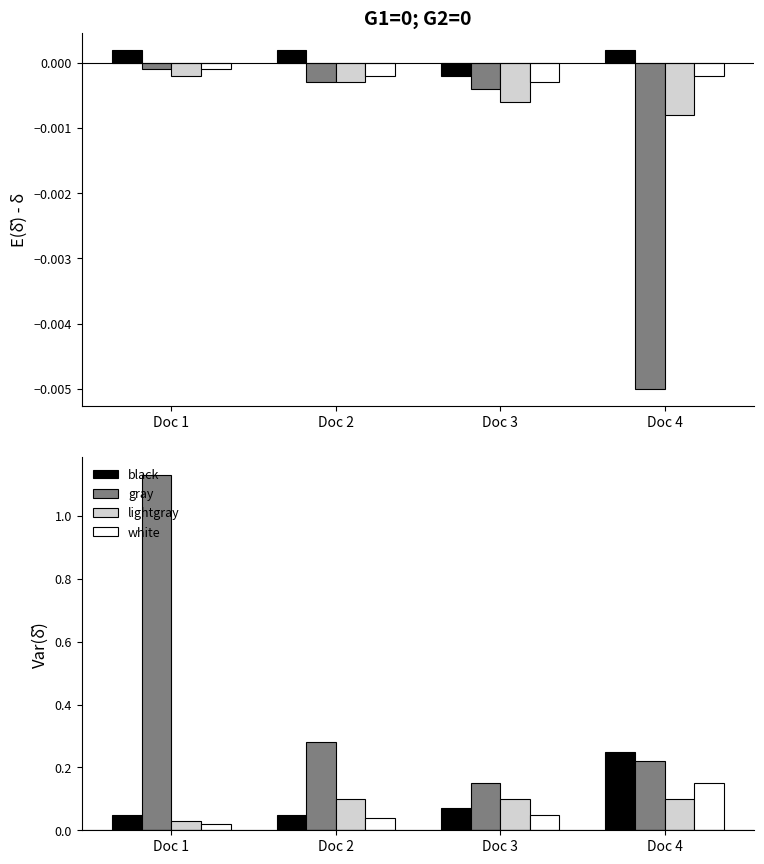

Which category has the lowest value across all series?

Doc 1